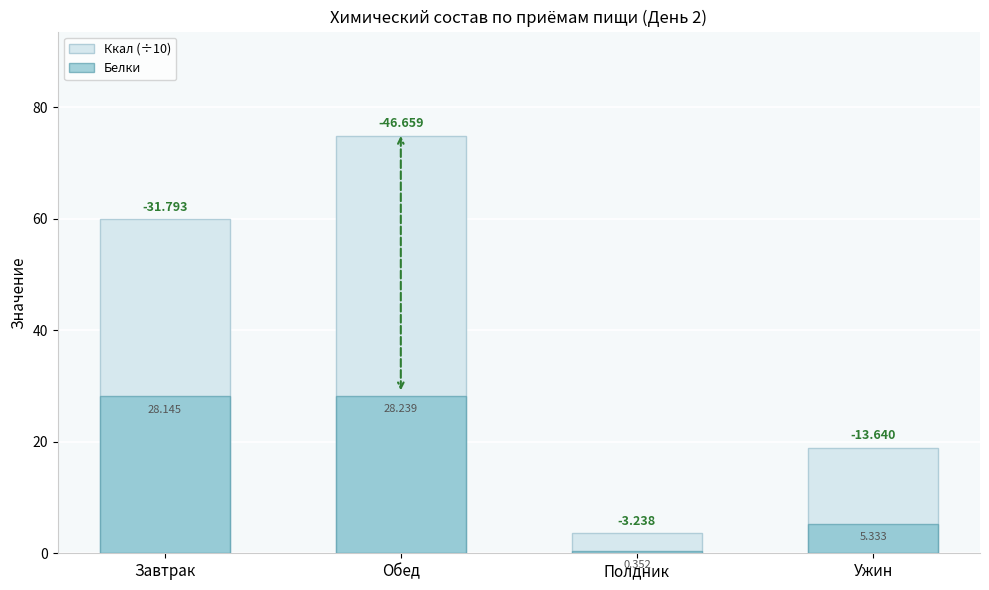

Which series has the largest range (max minus min)?

Ккал (÷10)